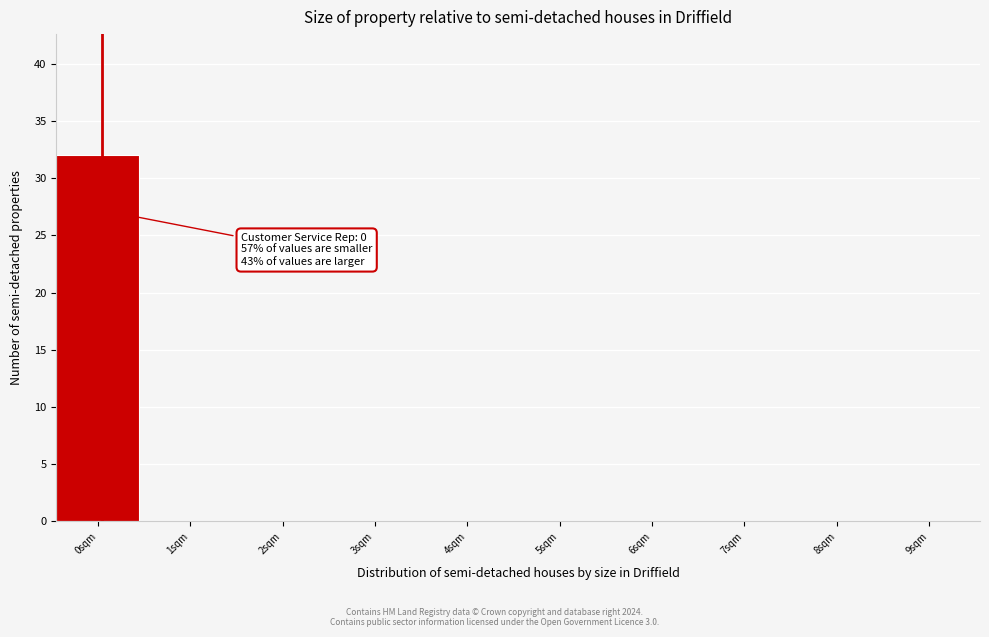

Reading left to right, what are all the values shown in this chart?

0sqm=32	1sqm=0	2sqm=0	3sqm=0	4sqm=0	5sqm=0	6sqm=0	7sqm=0	8sqm=0	9sqm=0